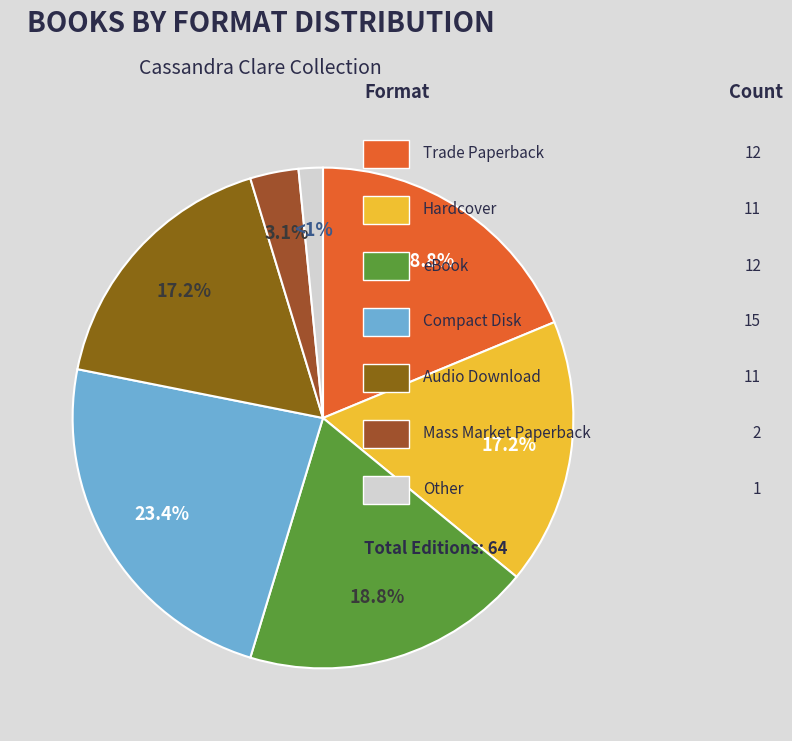

How many slices are in this pie chart?

7